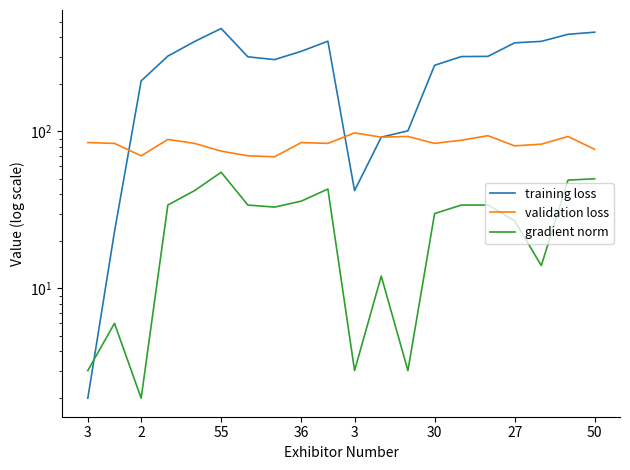

At how many categories does at least one series exceed 301?

9